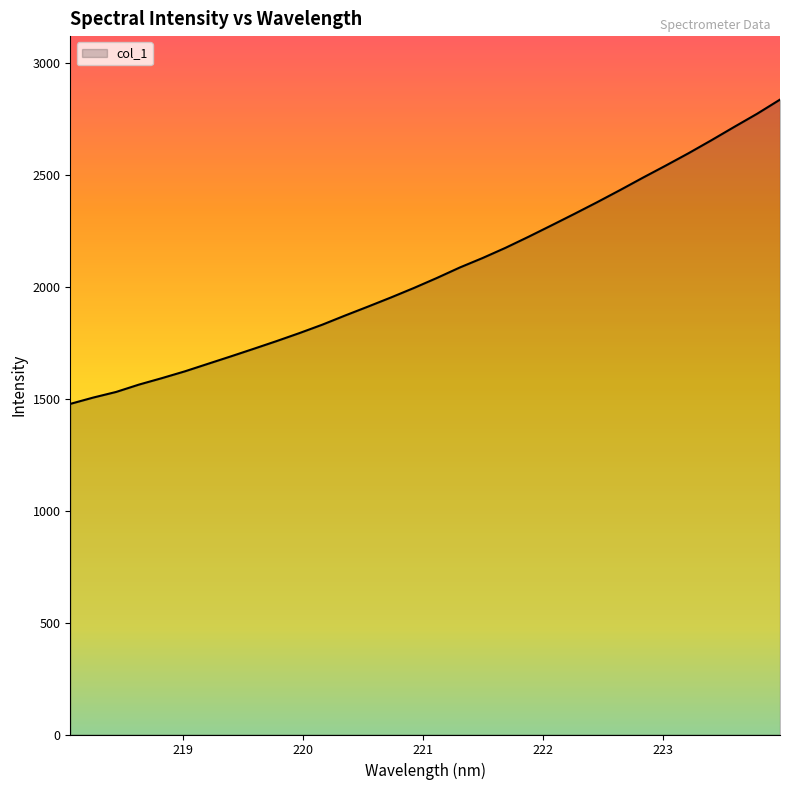

What is the minimum value shown in the chart?

1476.5